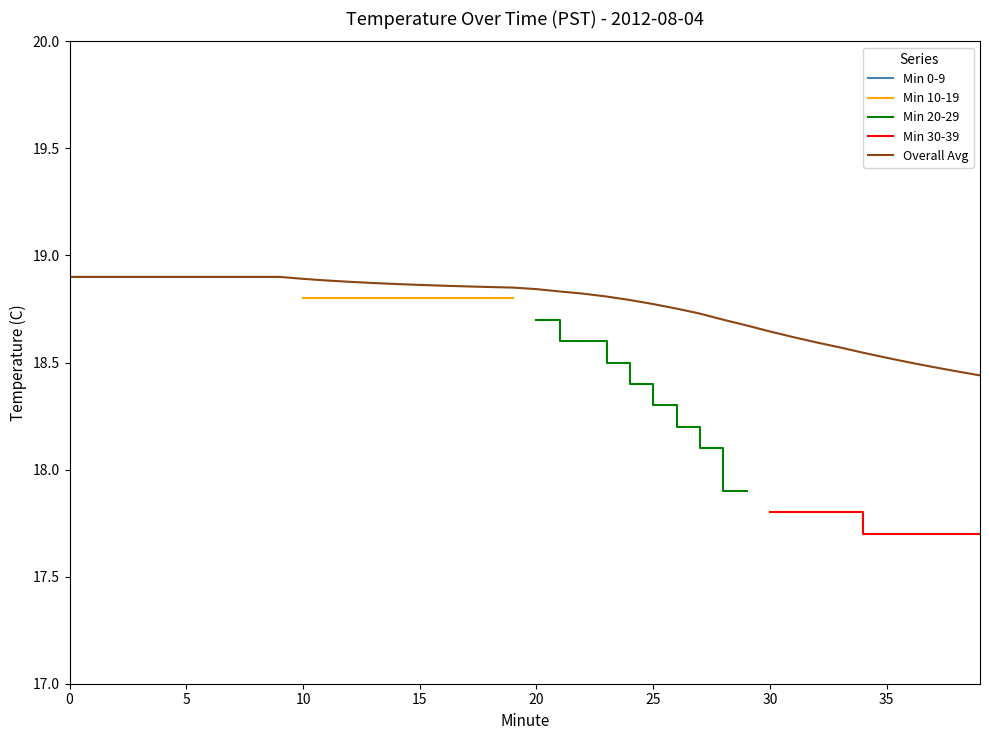

Which category has the highest value in the Min 20-29 series?

20